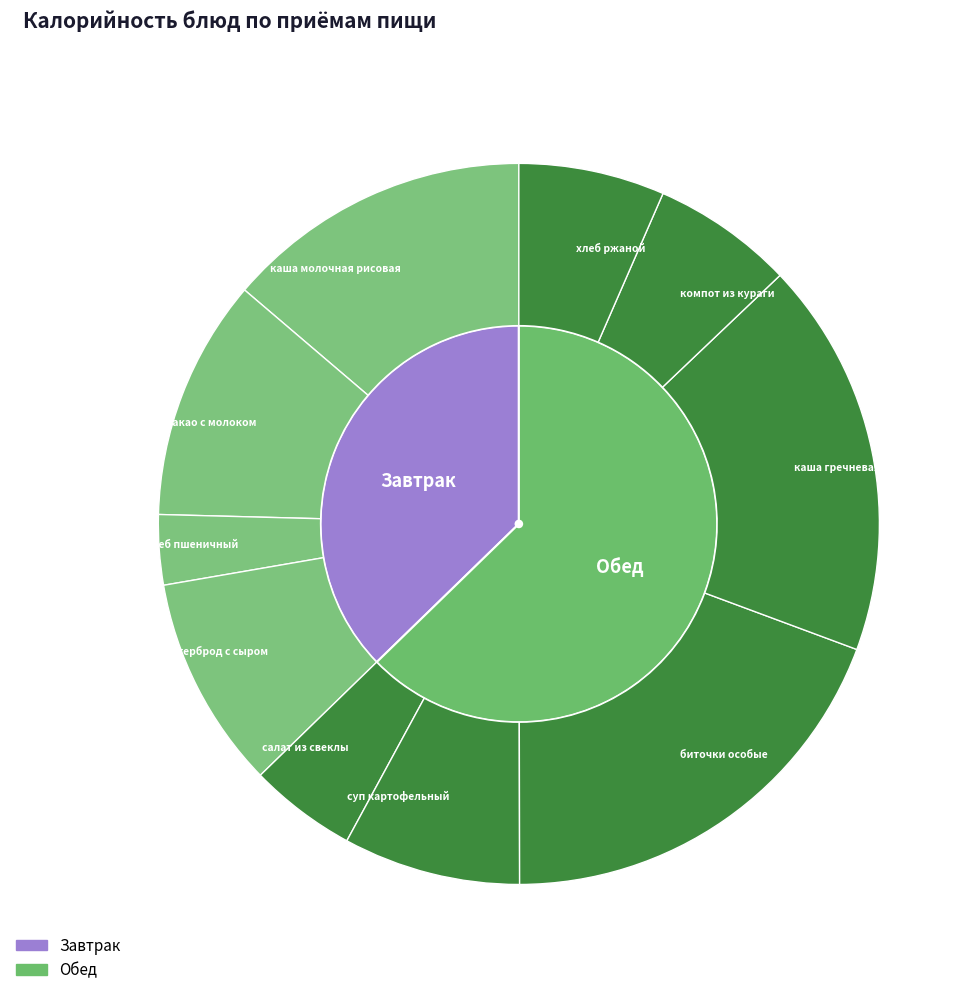

The хлеб ржаной slice represents 7% of the pie. True or false?

True